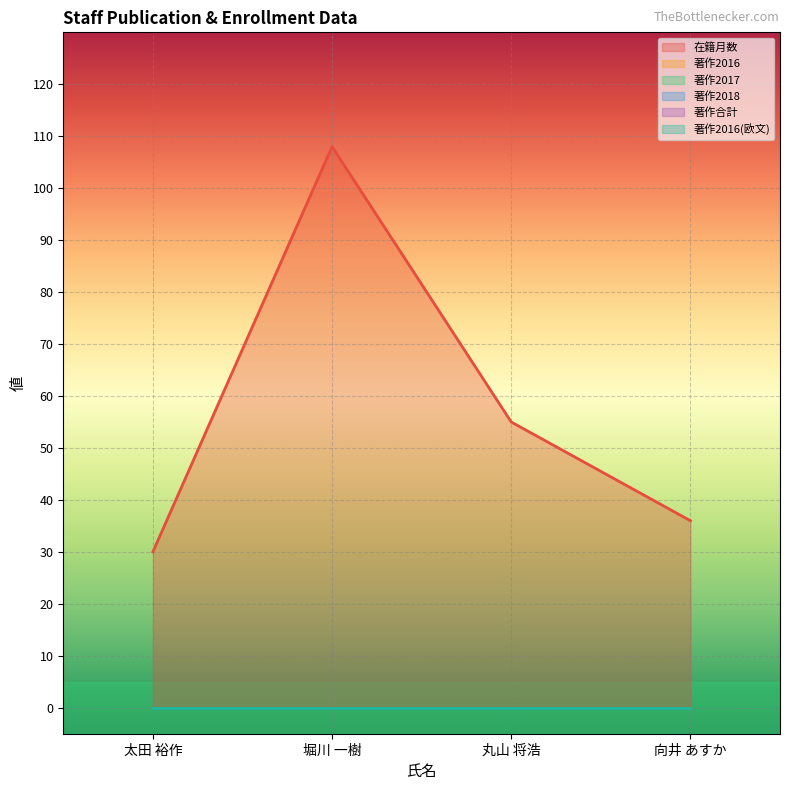

What is the total value across all series at 堀川 一樹?

108